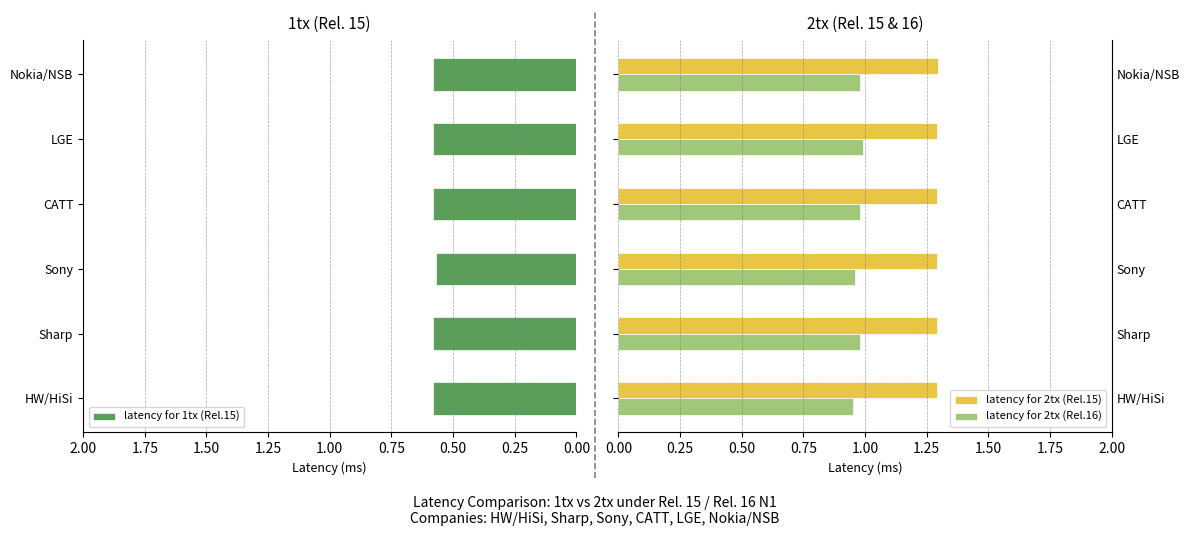

Count the latency for 2tx (Rel.16) values in the range 0 to 1.

6